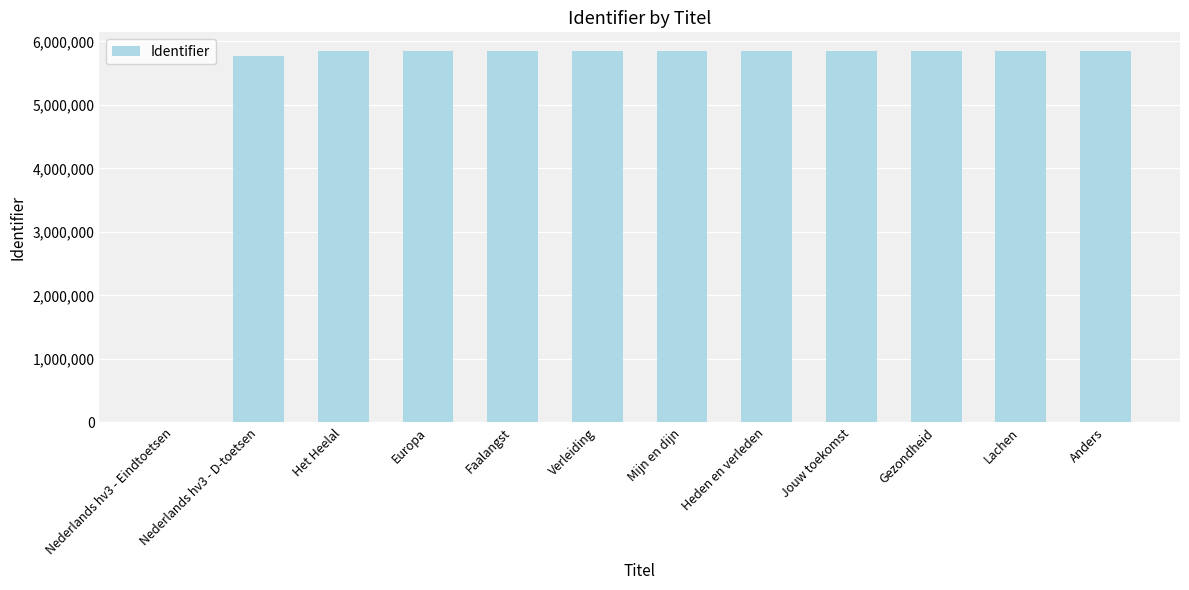

What is the sum of all values?

64234272